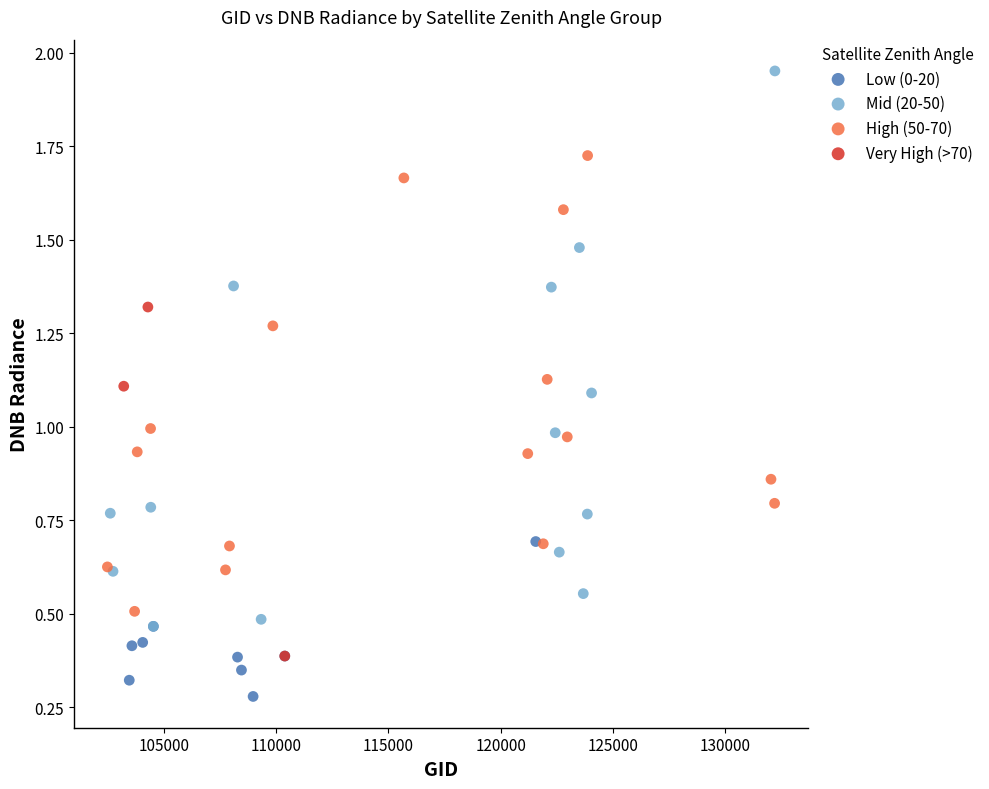

Which series has the largest Y range (max minus min)?

Mid (20-50)